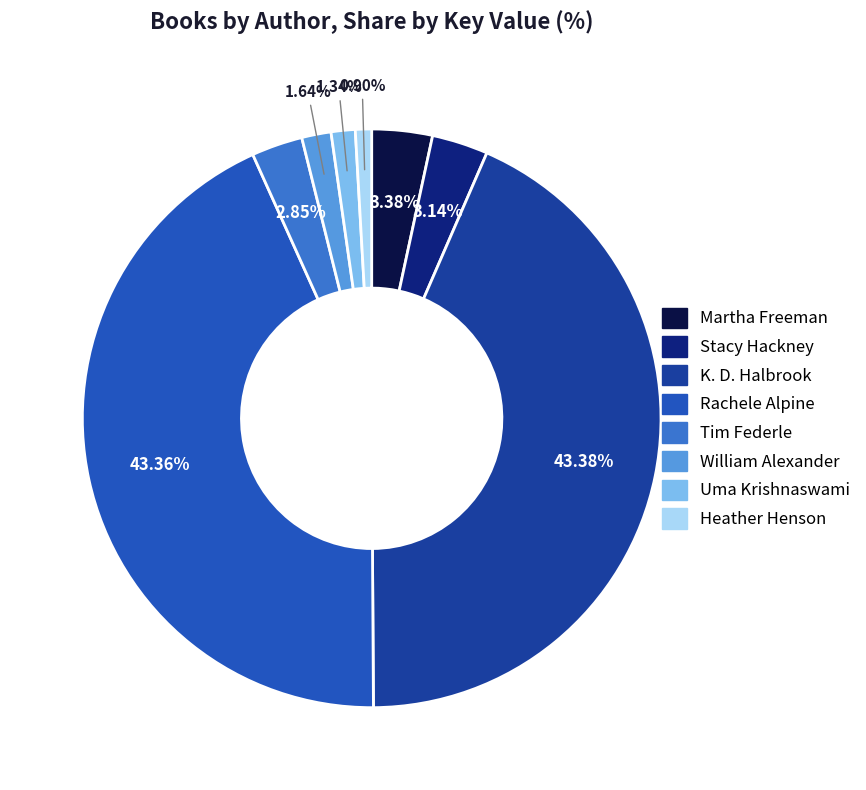

How many slices are in this pie chart?

8